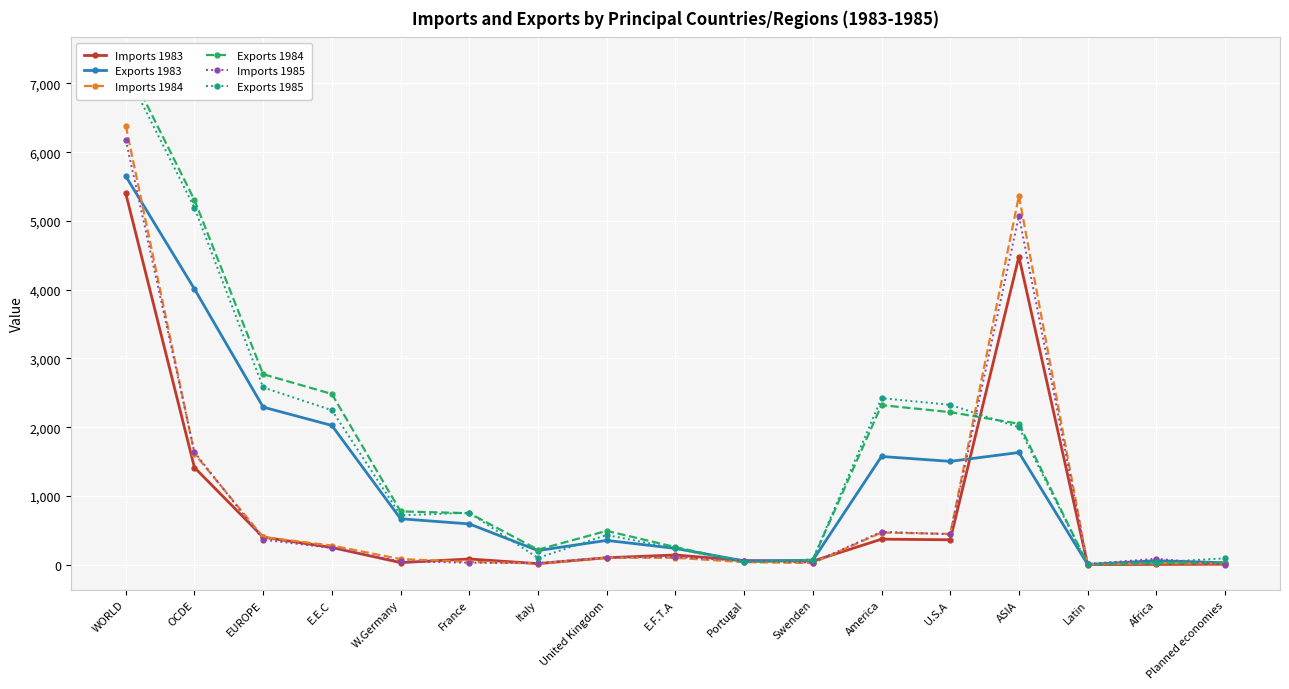

Is the value of Exports 1985 at ASIA greater than the value of Imports 1985 at Portugal?

Yes